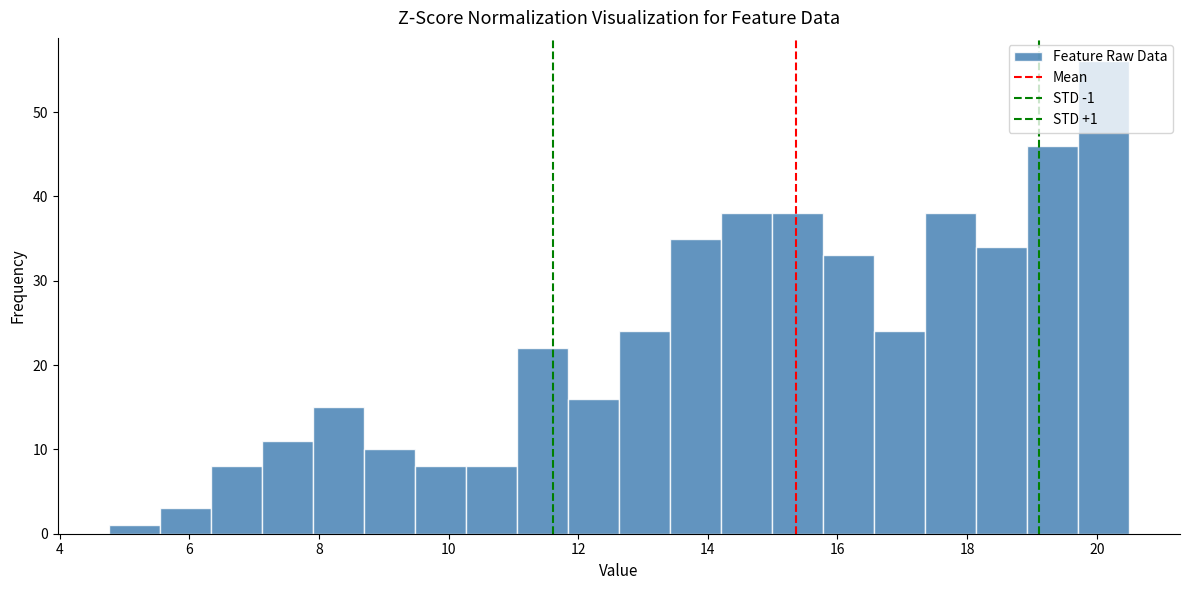

Read against the x-axis, roughly where is the centre of the tallest bar?

20.2